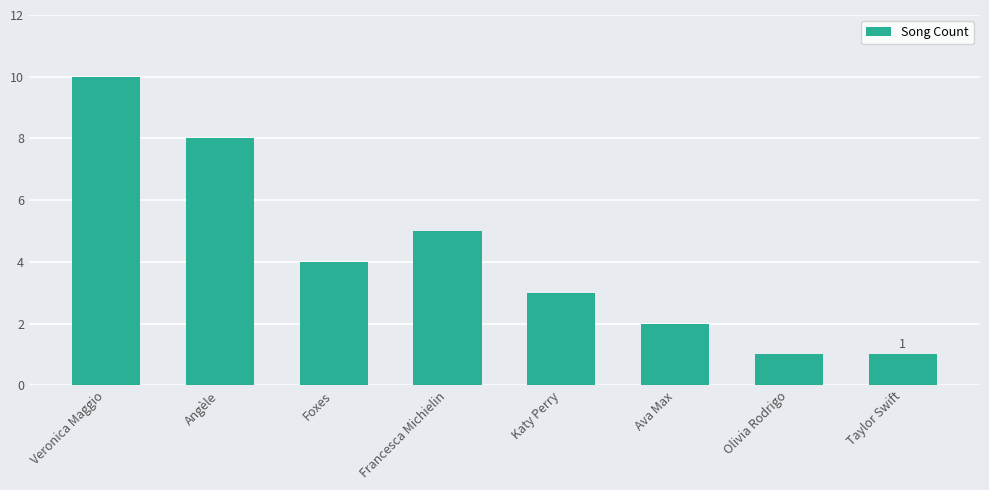

What is the sum of the values at Angèle and Taylor Swift?

9